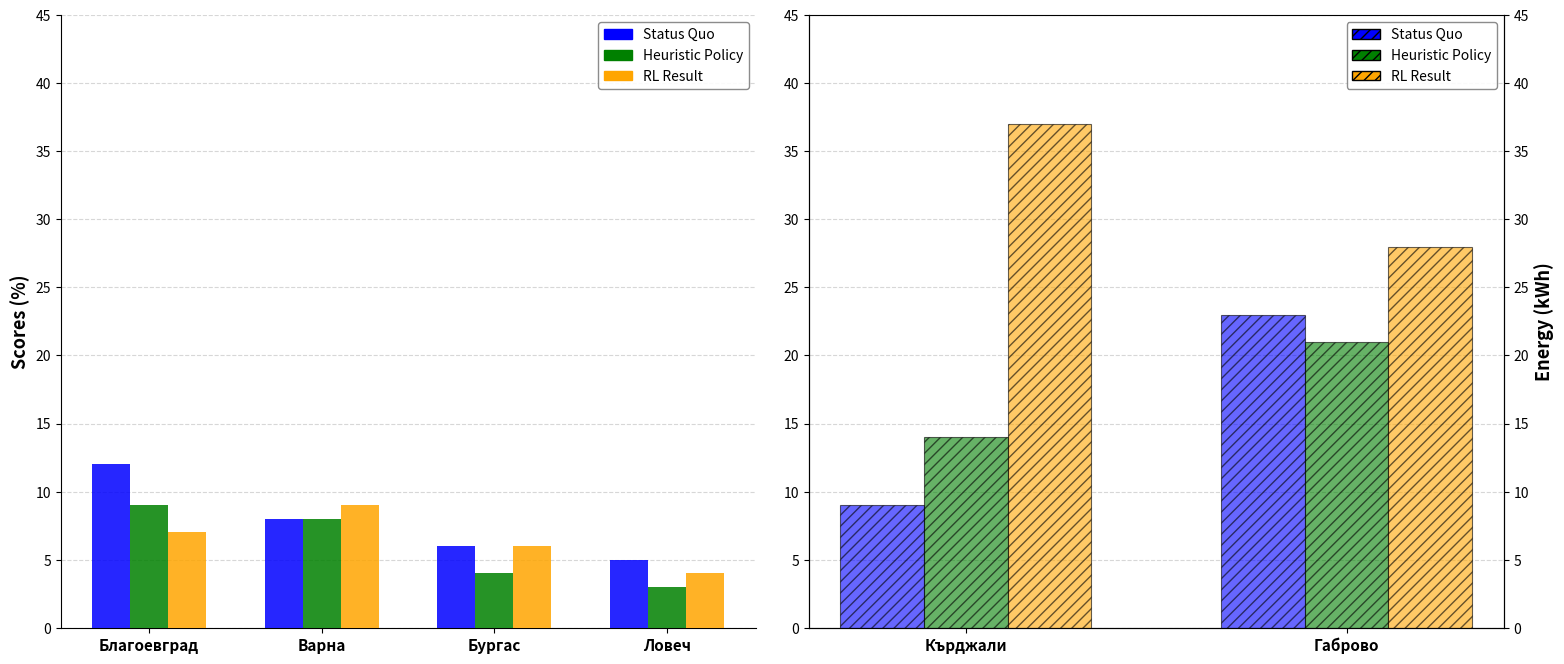

Rank the series by their maximum value, from highest to lowest.

RL Result, Status Quo, Heuristic Policy